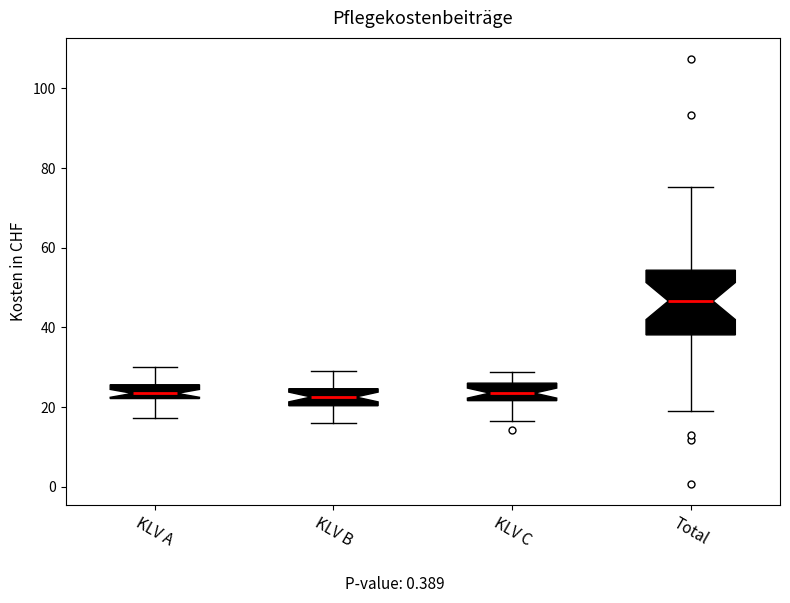

Which box is the tallest, from its lower edge to its upper edge?

Total